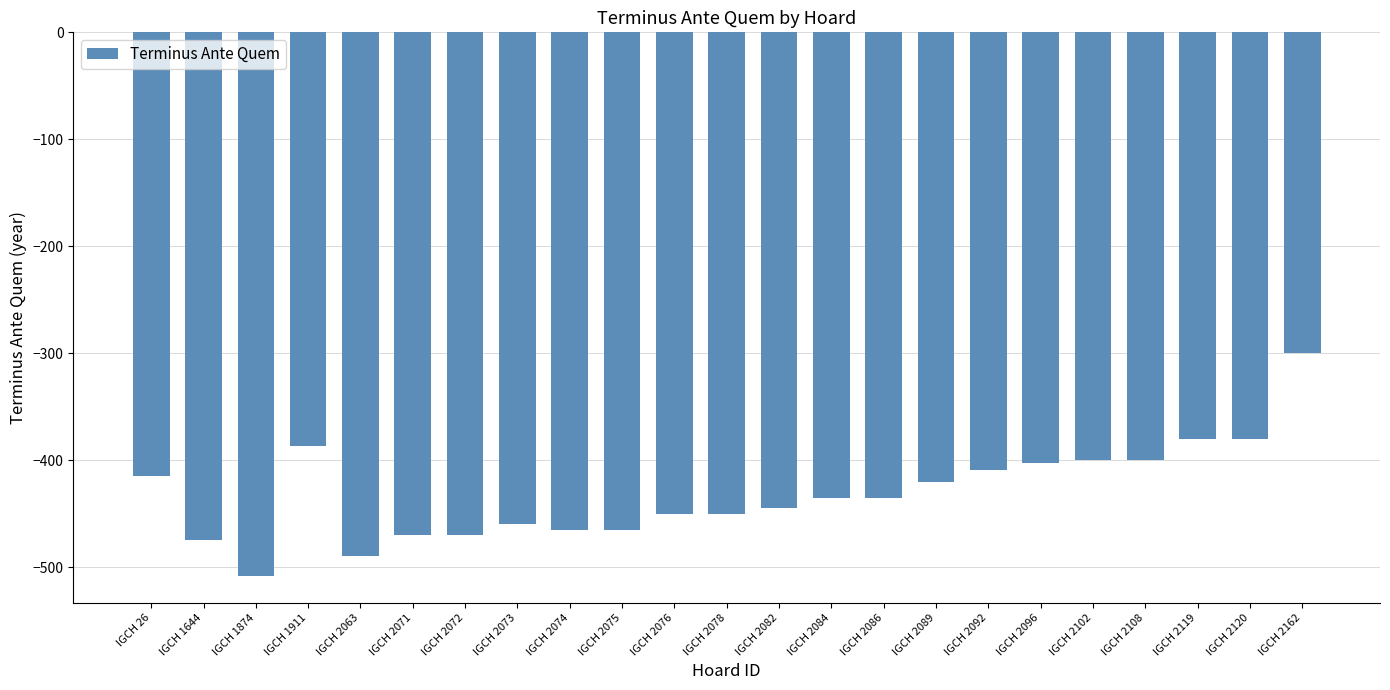

What is the value of the 7th bar from the left?

-470